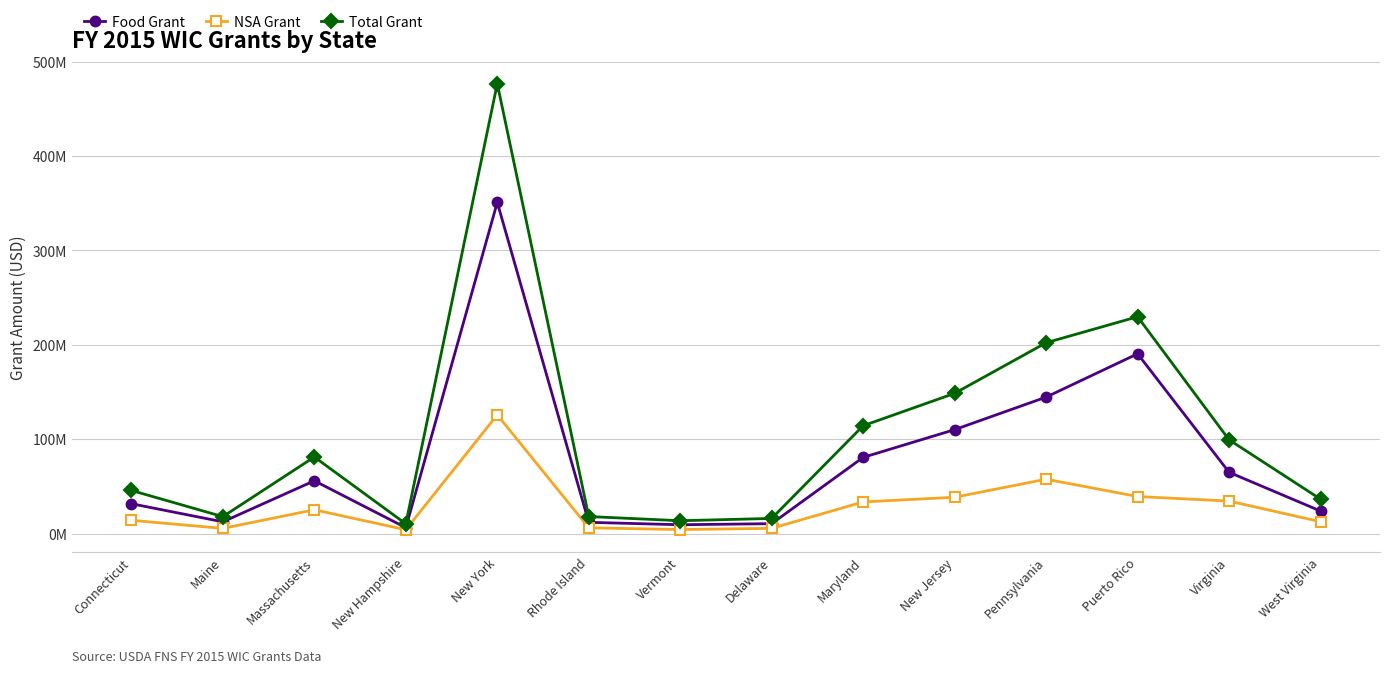

What are all the series names shown in the legend?

Food Grant, NSA Grant, Total Grant